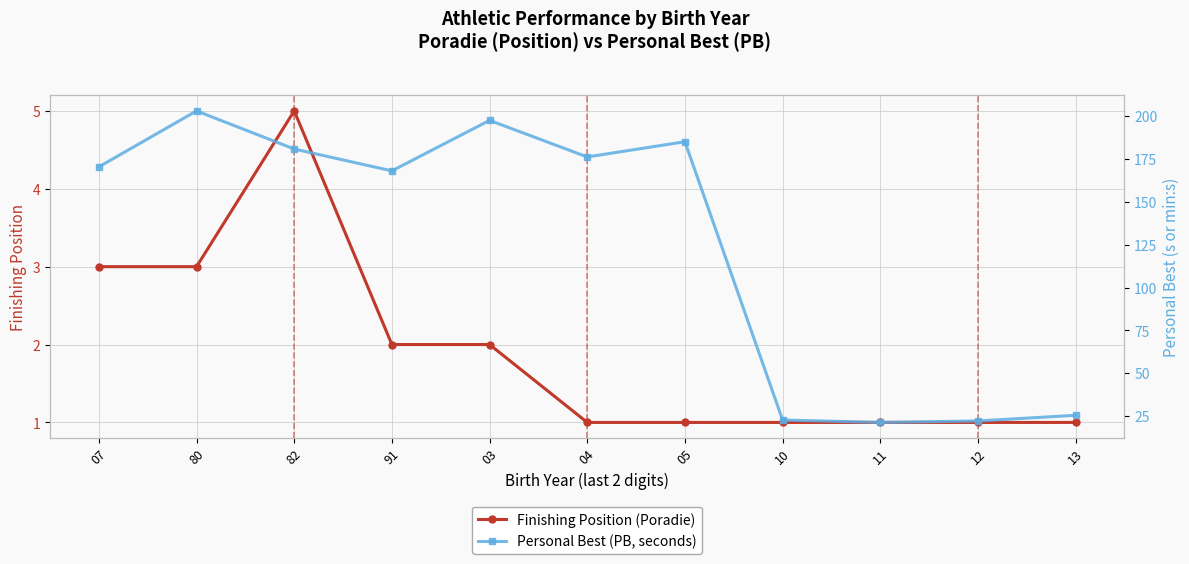

Reading left to right, extract all data points from this chart.

Finishing Position (Poradie): 3.0	3.0	5.0	2.0	2.0	1.0	1.0	1.0	1.0	1.0	1.0
Personal Best (PB, seconds): 170.5	203.2	180.9	168.2	197.6	176.3	185.2	22.7	21.3	22.2	25.5